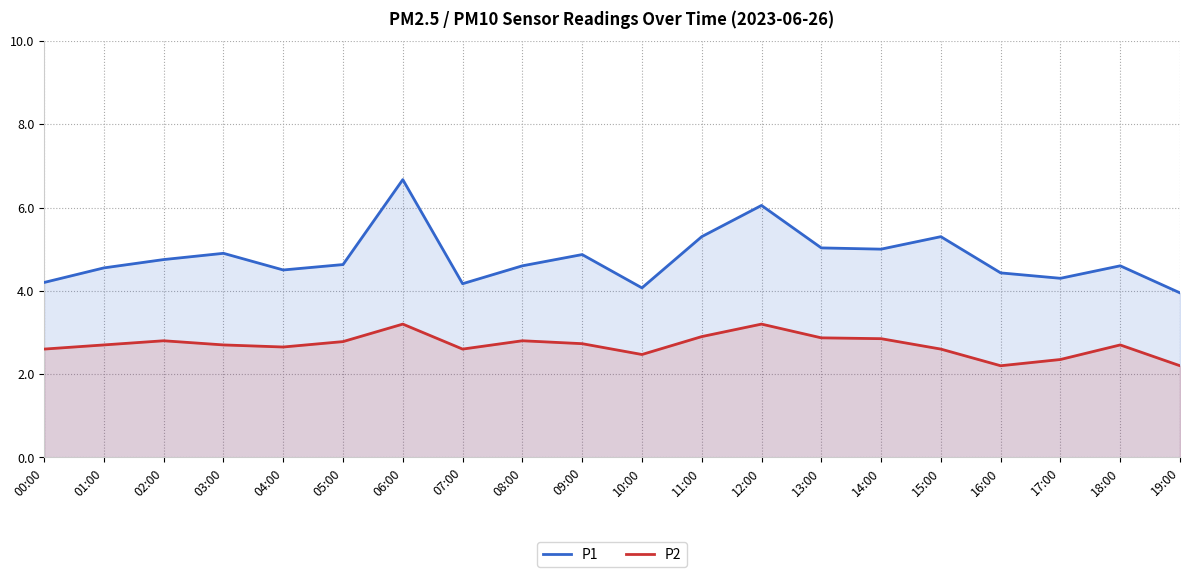

Does the chart display data point markers on the line(s)?

No